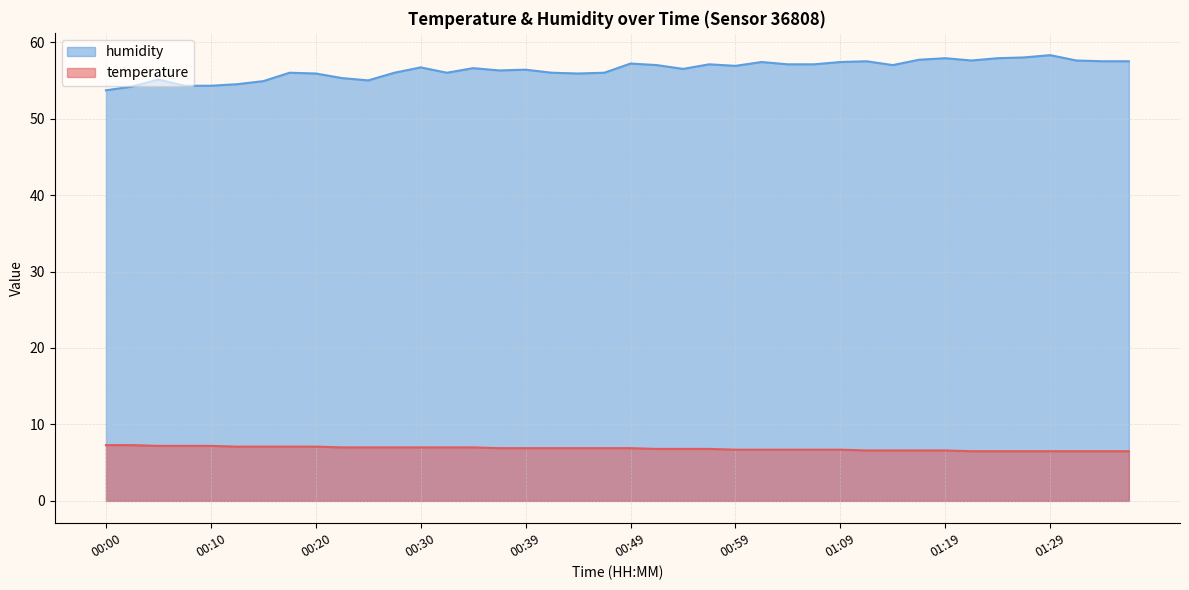

The temperature series shows 9.8 at 00:00. True or false?

False